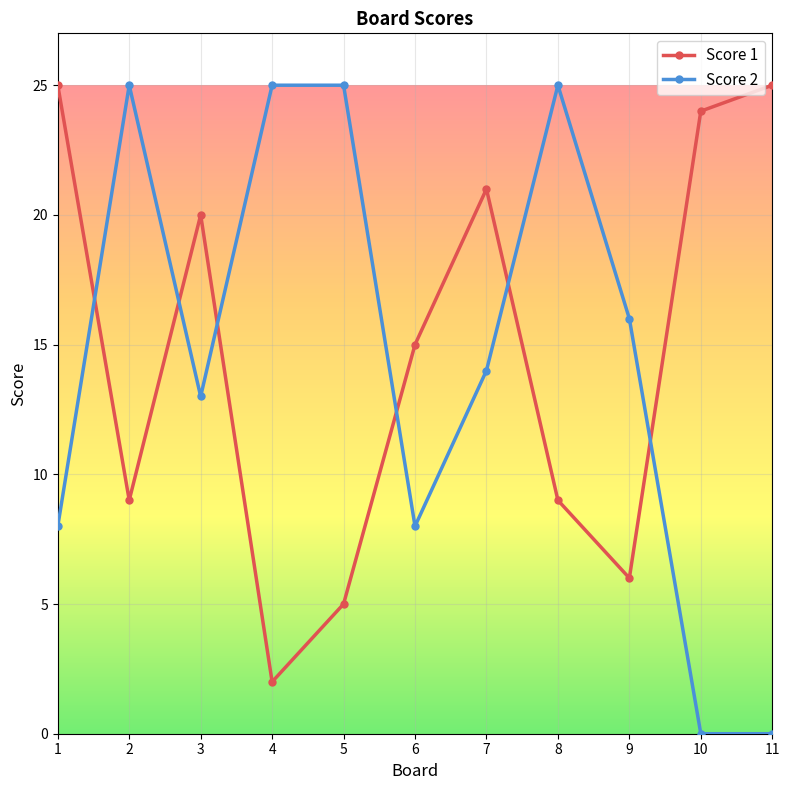

Reading left to right, list all the values displayed in this chart.

Score 1: 25	9	20	2	5	15	21	9	6	24	25
Score 2: 8	25	13	25	25	8	14	25	16	0	0